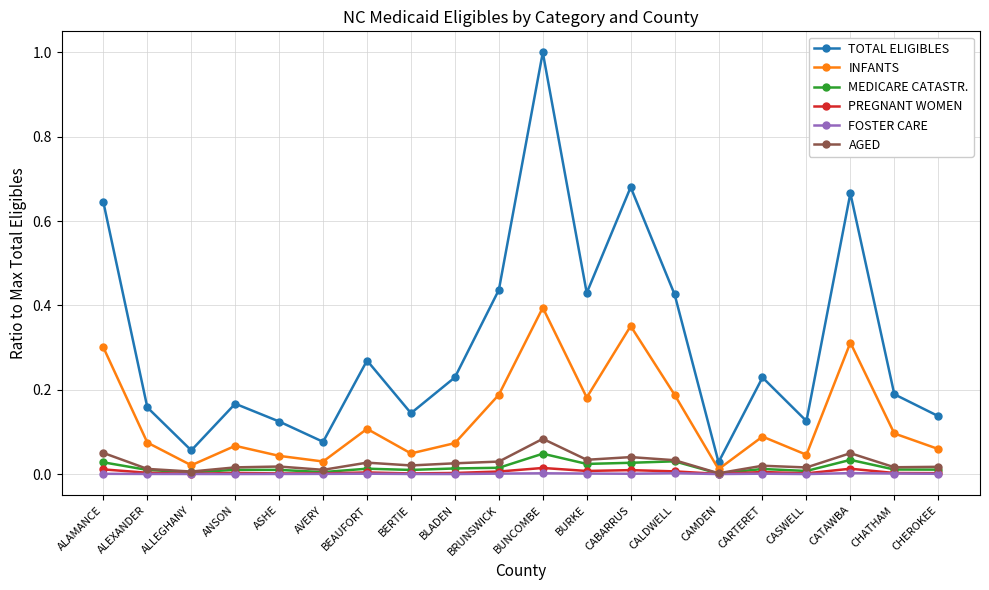

Which series has the largest total across all categories?

TOTAL ELIGIBLES